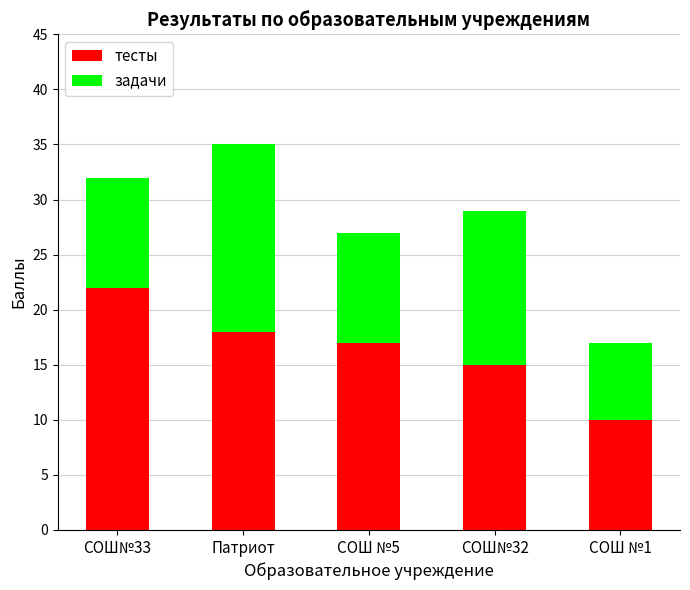

How many bars are there in total?

5